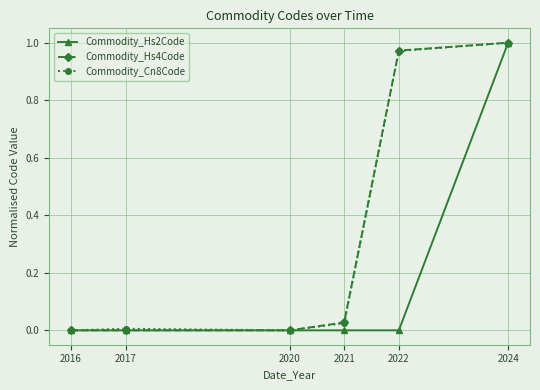

What is the sum of all Commodity_Hs4Code values?

2.0